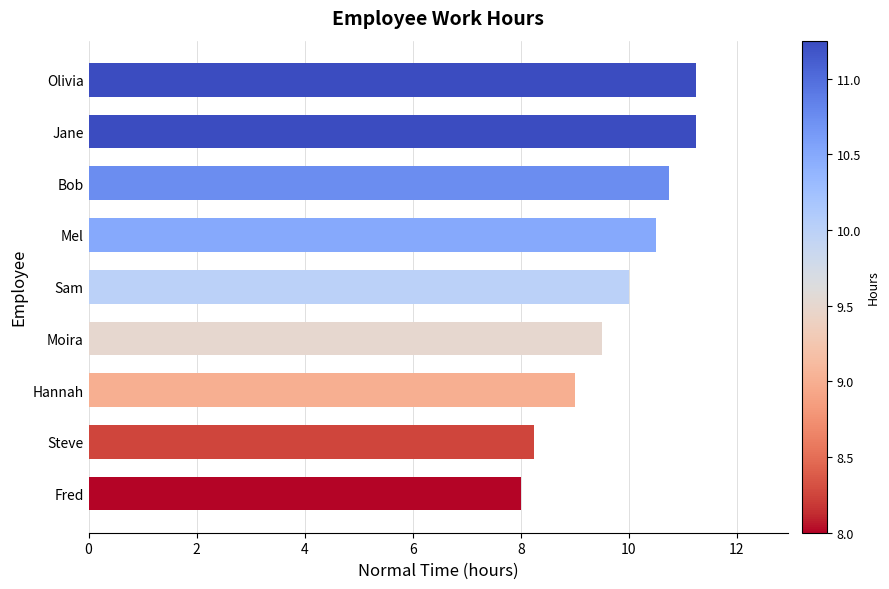

Is it true that the value at Moira is 3.3?

False